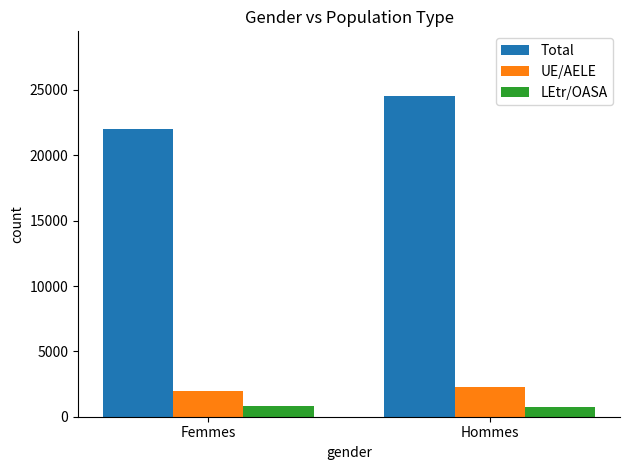

True or false: Total has a value of 39104 at Femmes.

False